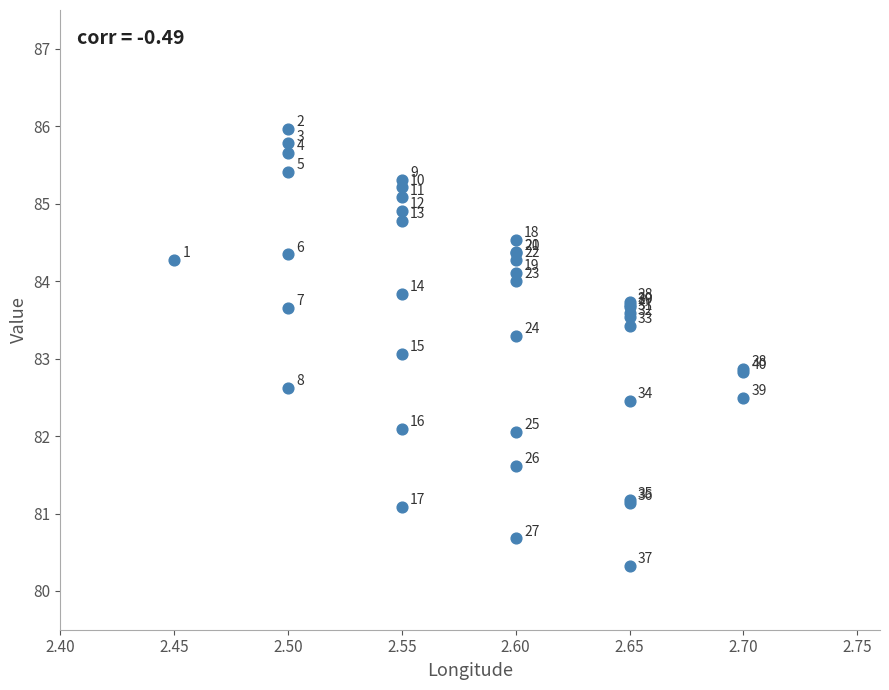

What Y value in the scatter plot is closest to 83?

83.1